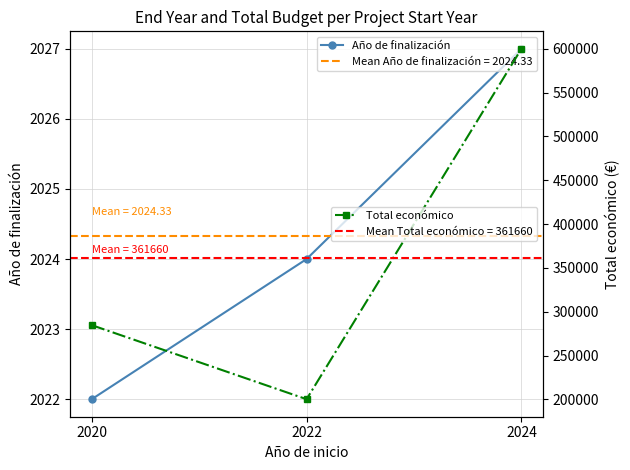

What are all the series names shown in the legend?

Año de finalización, Total económico